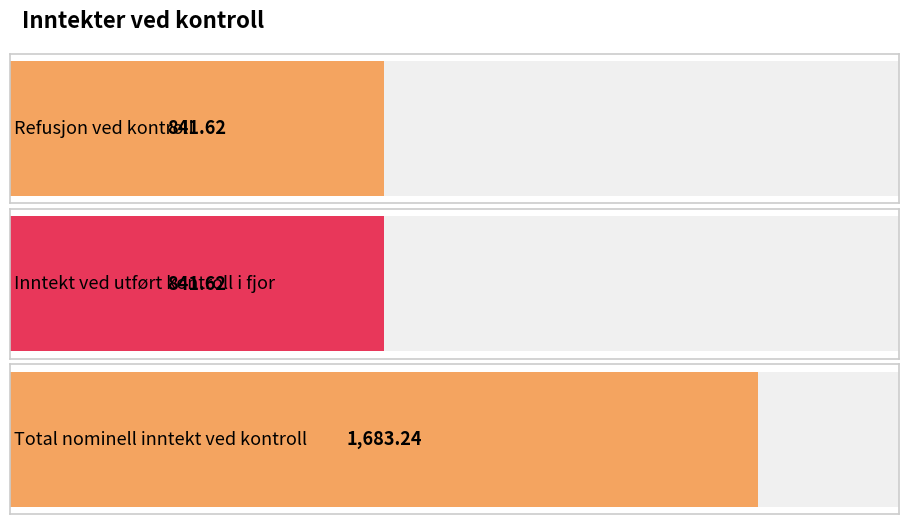

Is it true that the value at Total nominell inntekt ved kontroll is 1683.2?

True